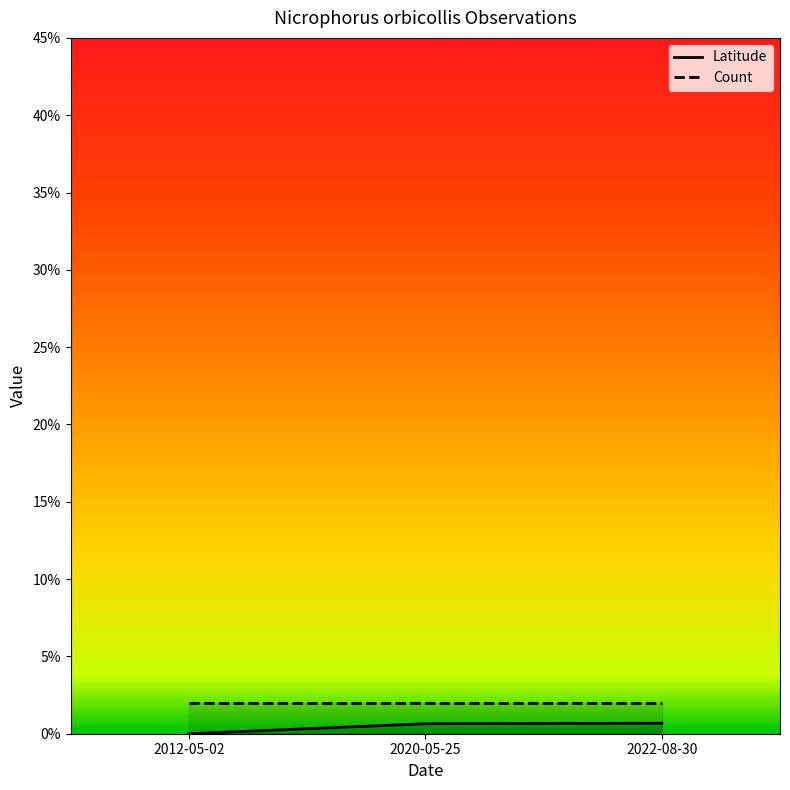

What is the label of the 1st point from the right?

2022-08-30